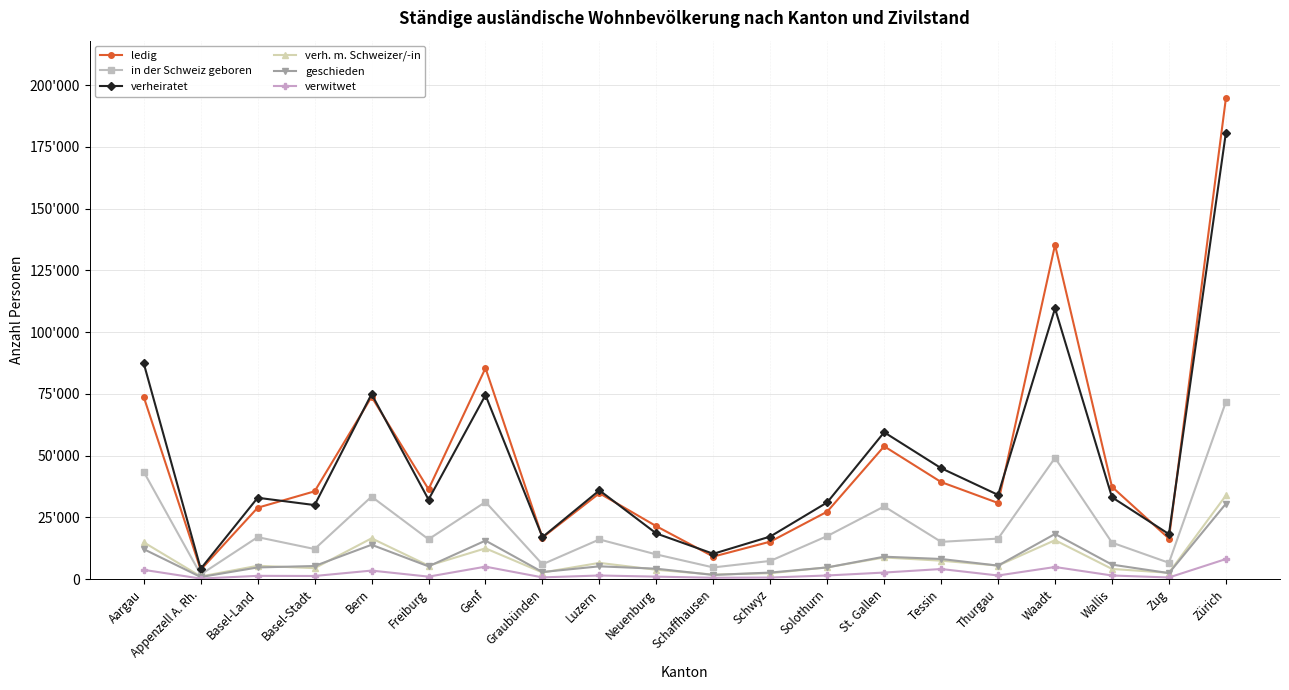

Which category has the lowest value in the verh. m. Schweizer/-in series?

Appenzell A. Rh.